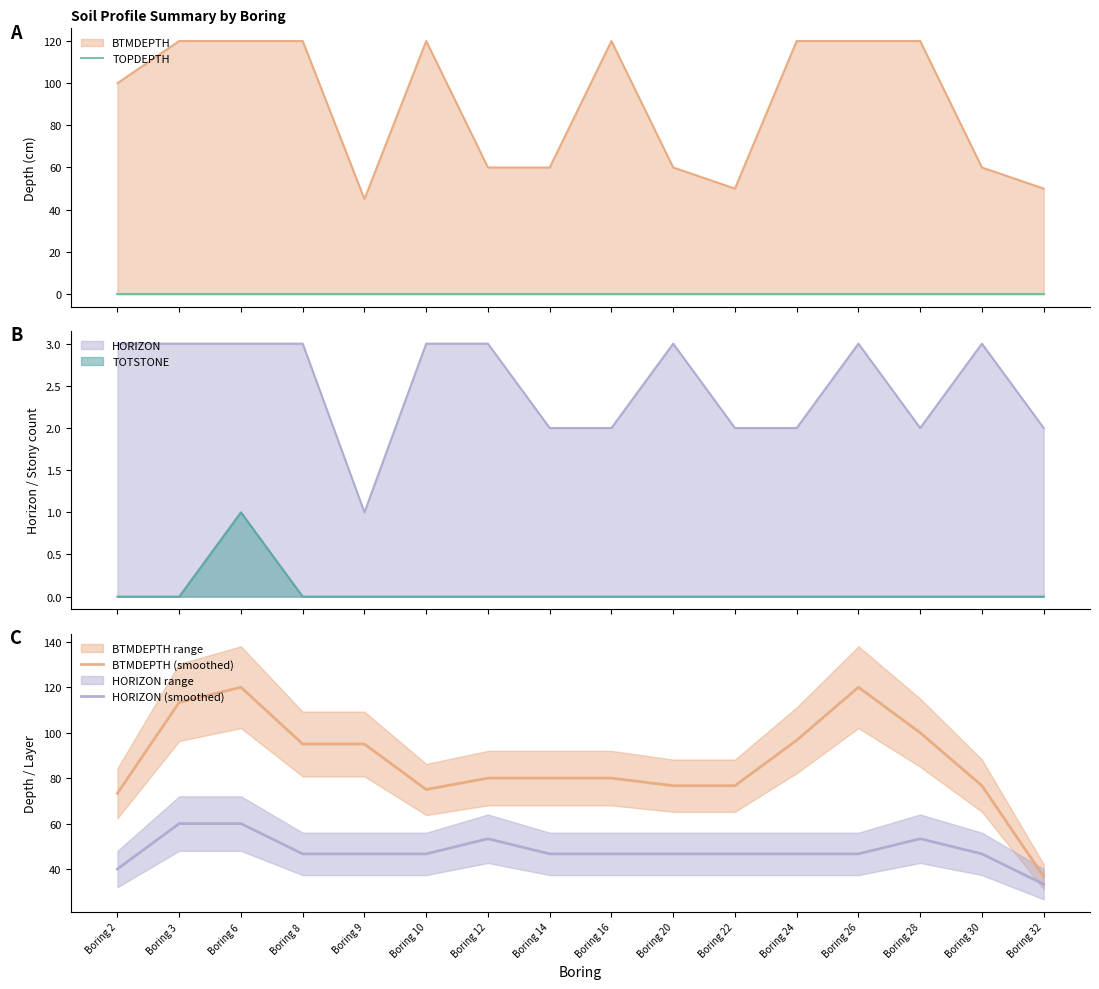

What is the value of the HORIZON (smoothed) point at the 1st from the left?

40.0